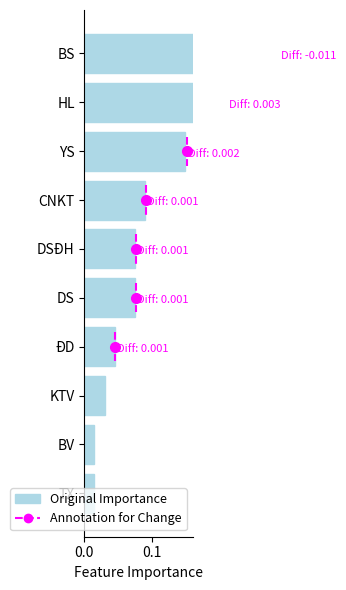

Which has a higher value, ĐD or CNKT?

CNKT